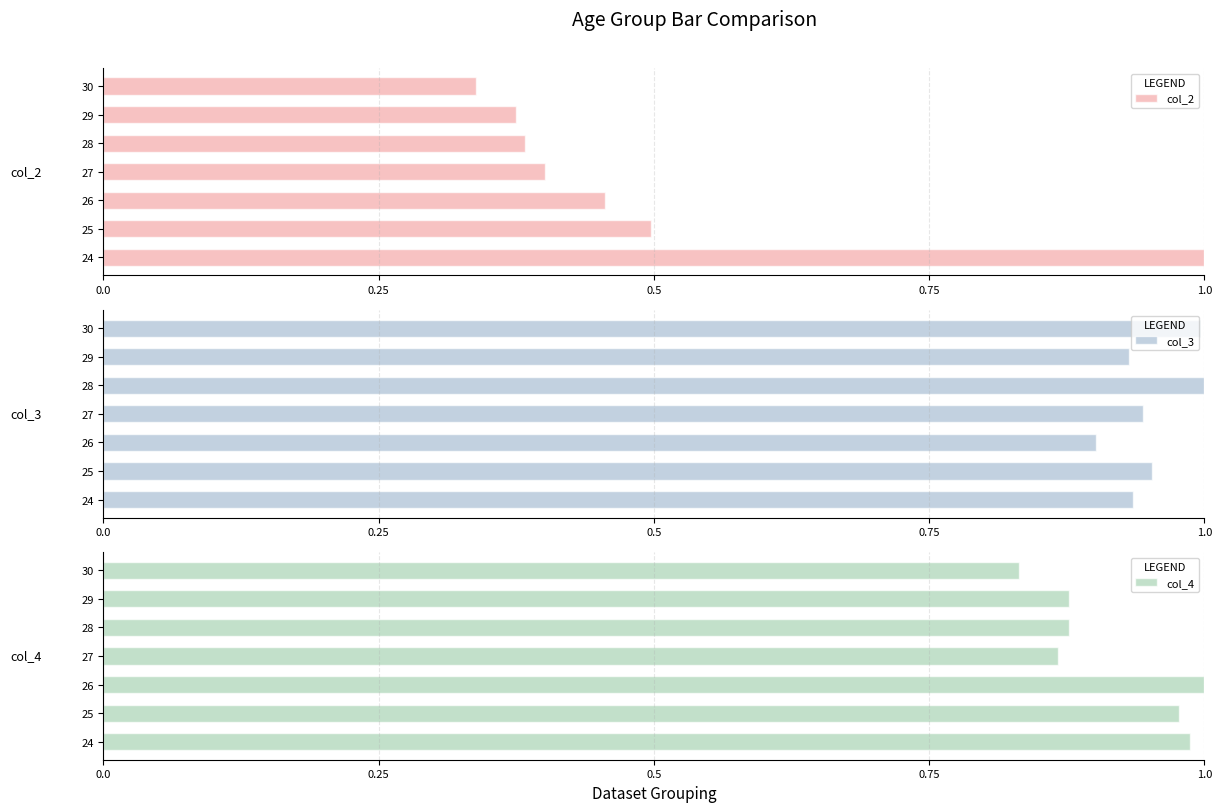

Are the bars grouped side by side (vs. stacked)?

Yes